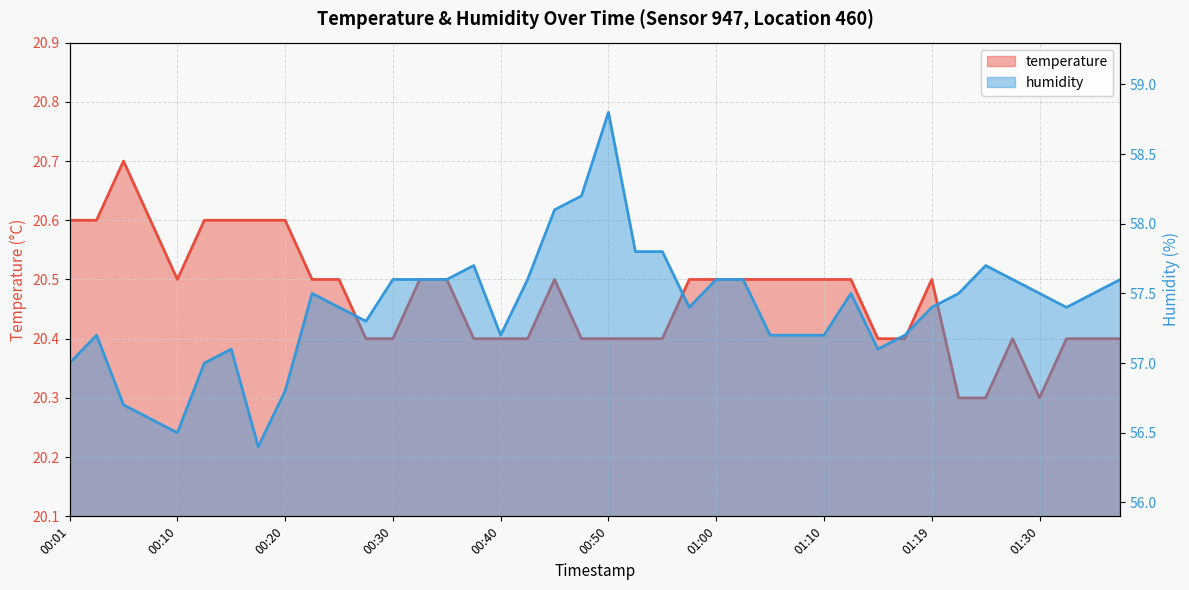

True or false: humidity and temperature cross at least once.

False